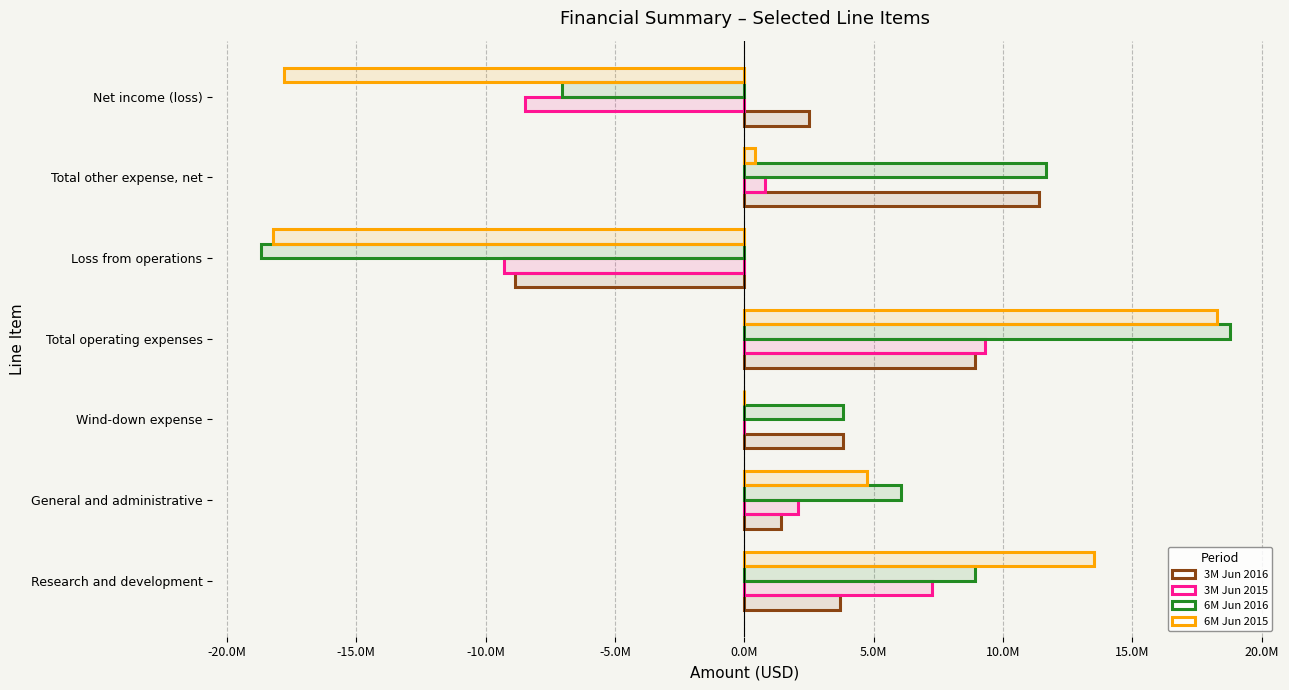

Between Wind-down expense and Net income (loss), which series saw the biggest shift?

6M Jun 2015